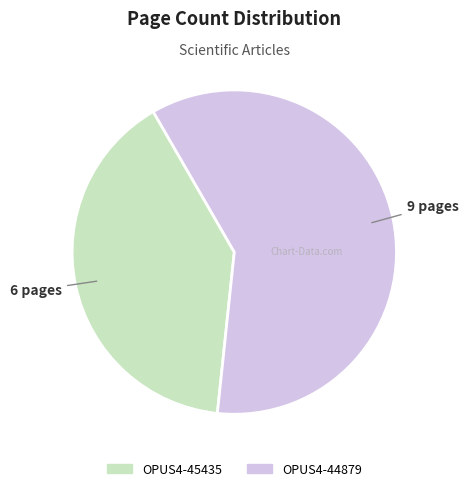

Which category has the biggest portion of the pie?

OPUS4-44879